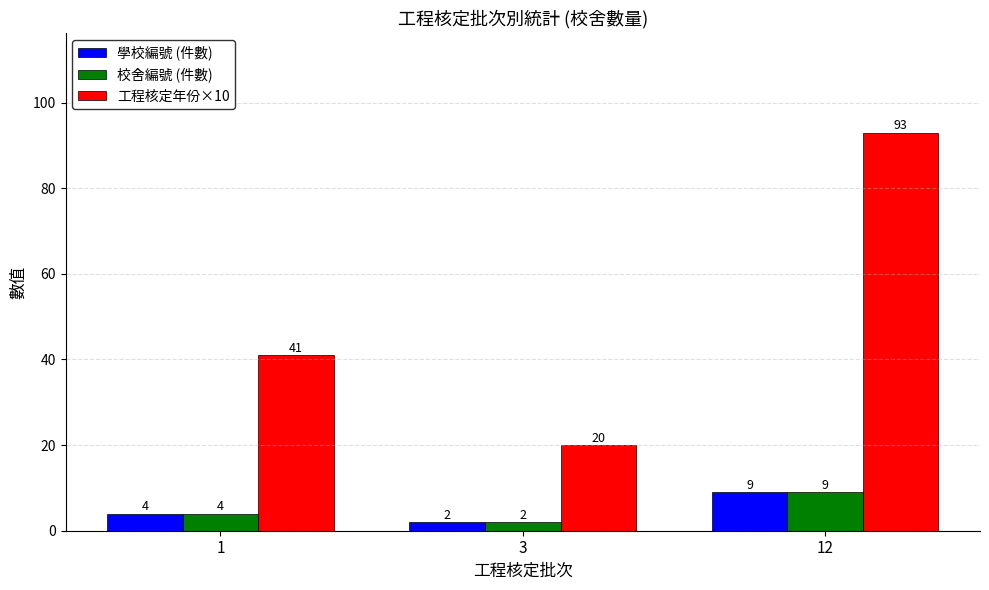

What is the difference between the second highest and minimum values in the 學校編號 (件數) series?

2